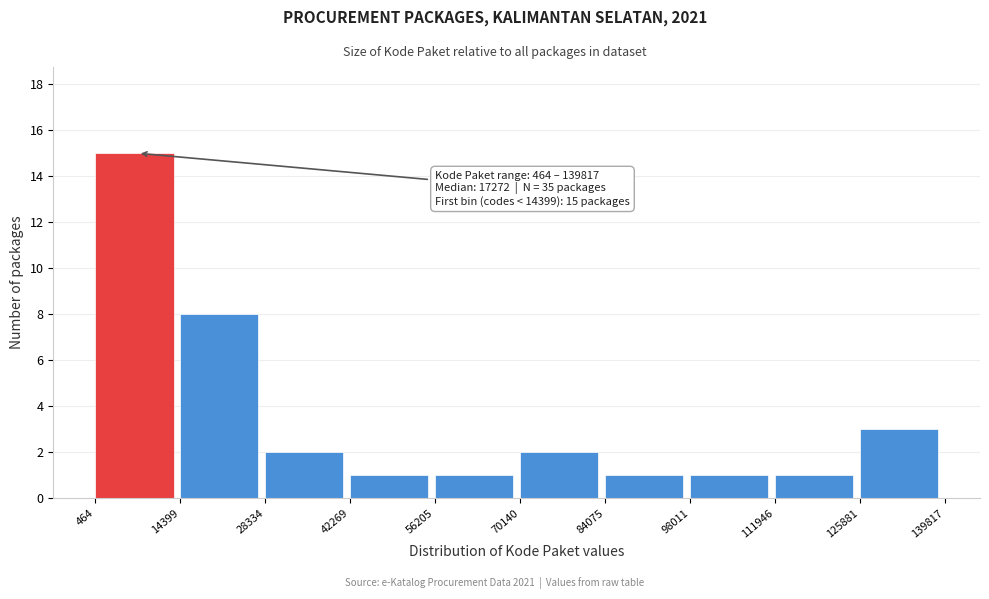

Over which range of the x-axis is the bar tallest?

464 to 14399